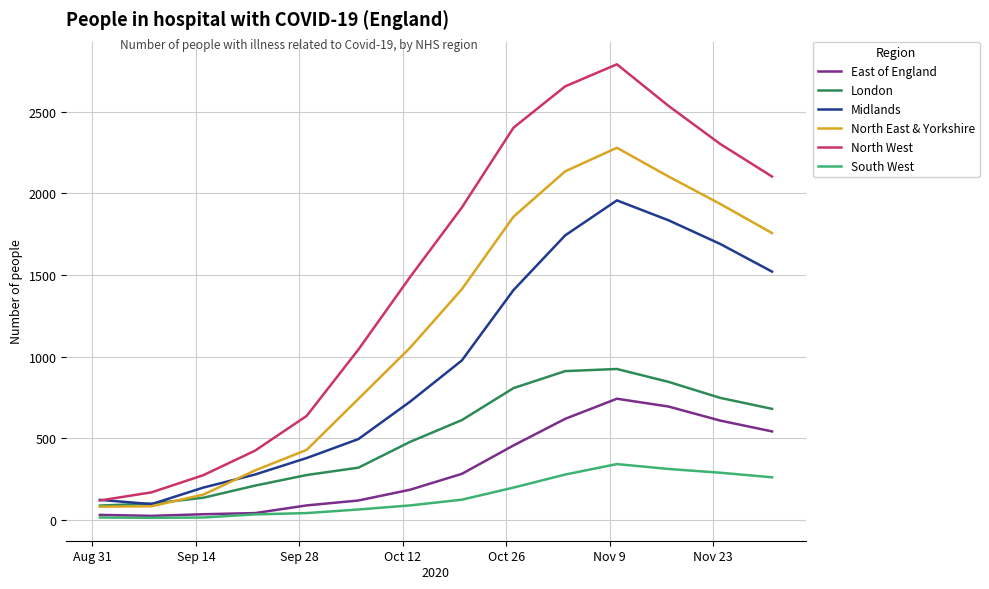

What is the difference between the maximum and minimum values in the South West series?

329